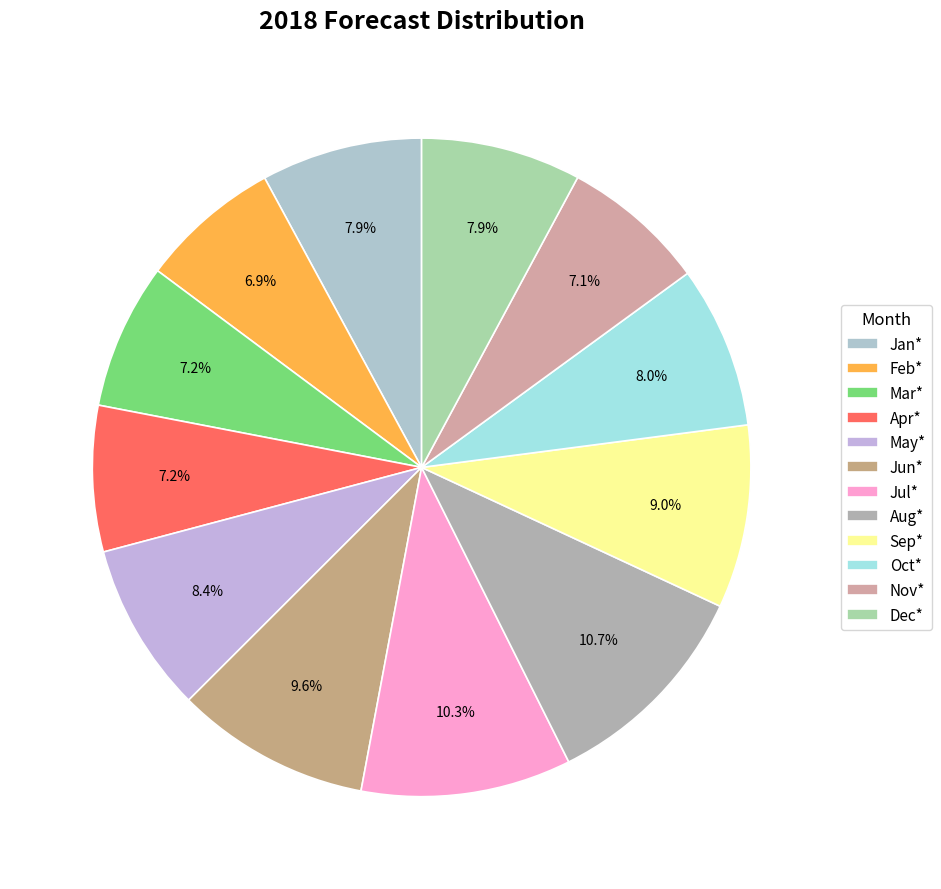

How many slices are in this pie chart?

12